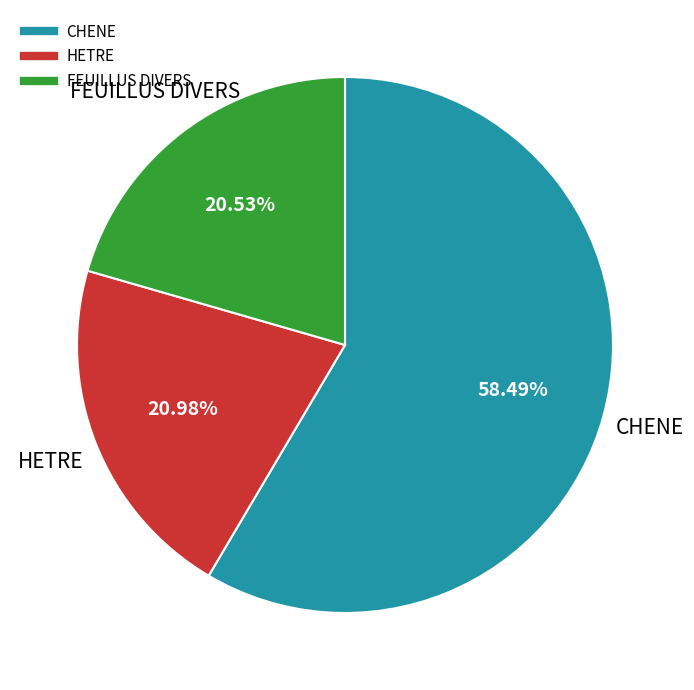

What percentage is the FEUILLUS DIVERS slice, to the nearest percent?

21%